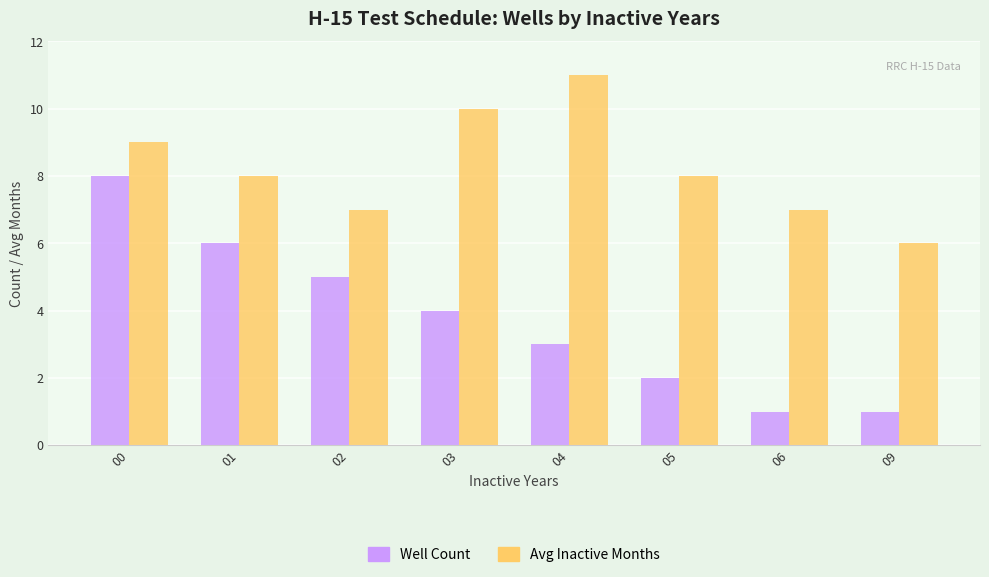

Which category has the lowest value in the Avg Inactive Months series?

09